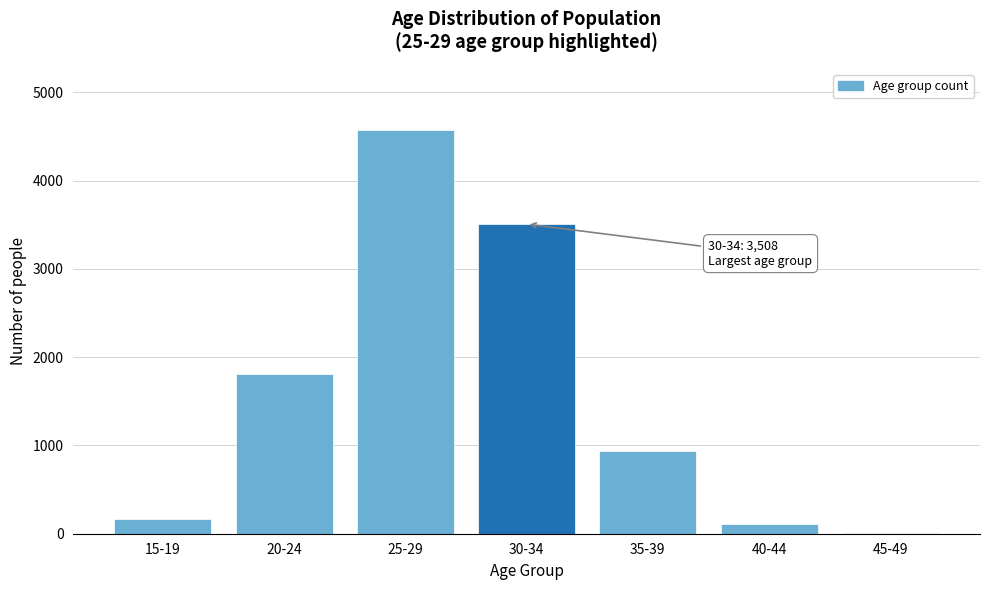

Reading left to right, list all the values displayed in this chart.

15-19=172	20-24=1806	25-29=4579	30-34=3508	35-39=939	40-44=114	45-49=6